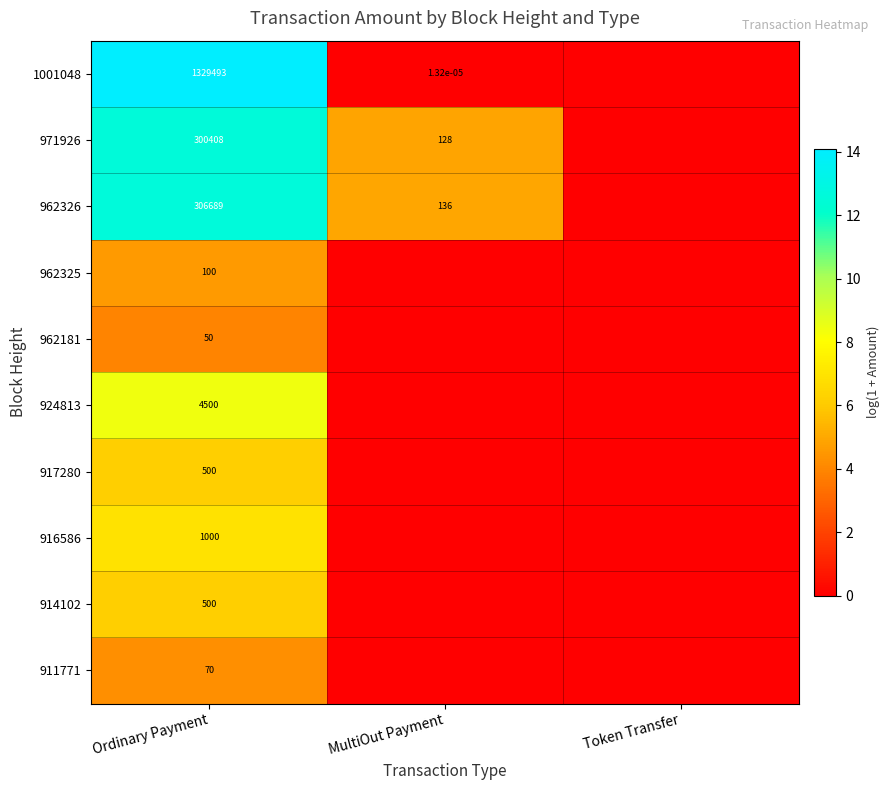

The 911771 series shows 70.0 at Ordinary Payment. True or false?

True